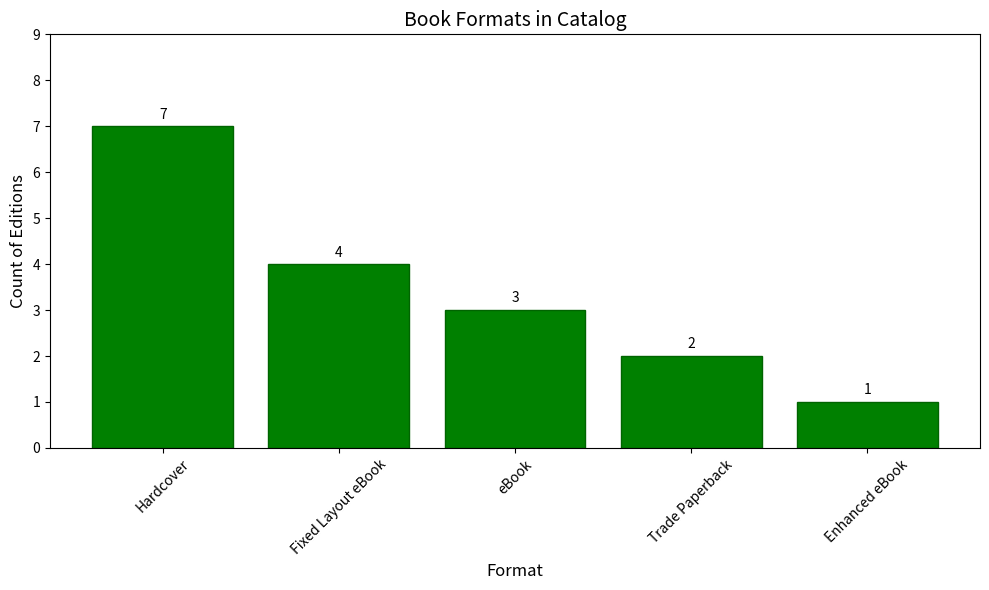

What is the sum of the values at Hardcover and Enhanced eBook?

8